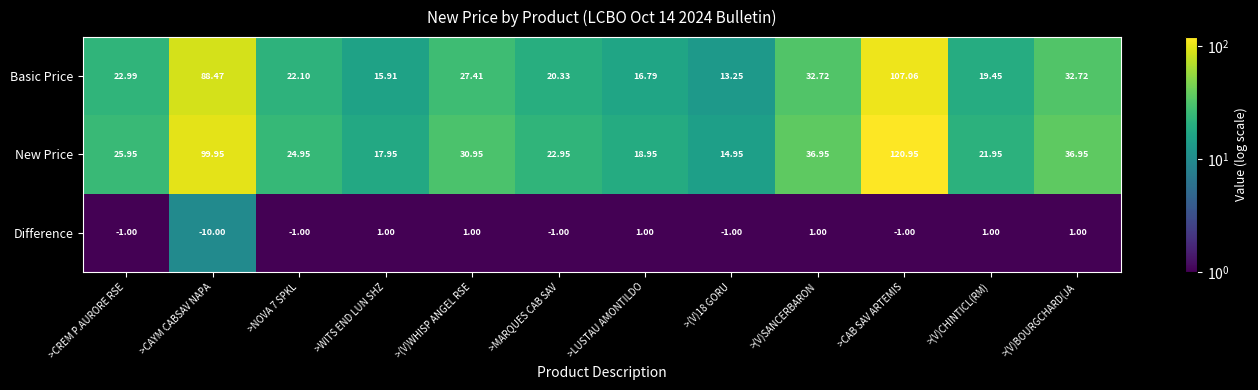

Count the number of data series in this chart.

3